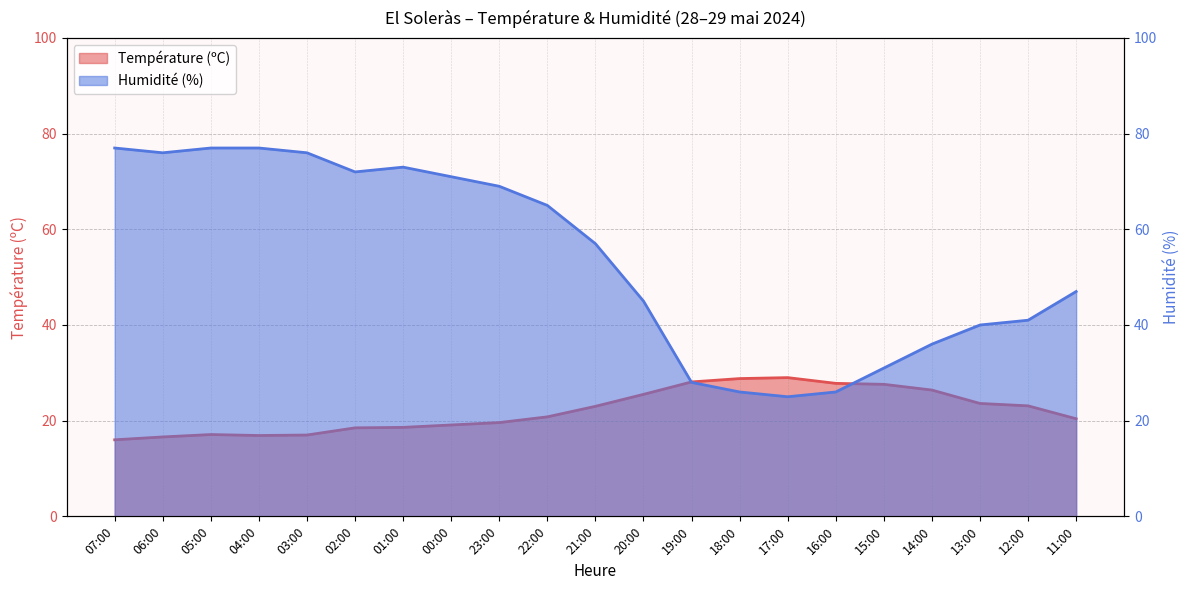

What is the value of the Température (ºC) point at the 11th from the left?

23.0